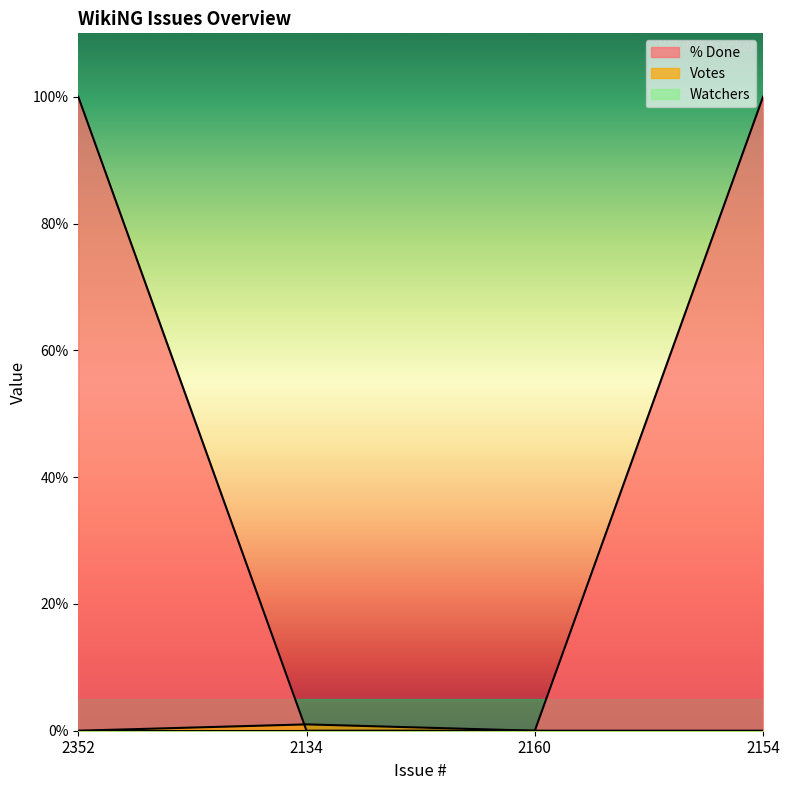

Does the chart display data point markers on the line(s)?

No